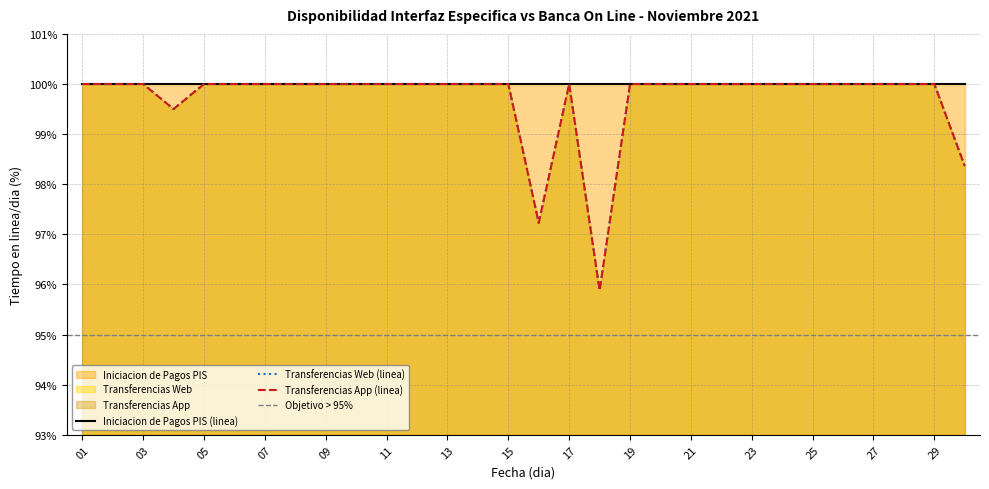

Reading left to right, list all the values displayed in this chart.

Transferencias Web: 01=100.0	02=100.0	03=100.0	04=99.5	05=100.0	06=100.0	07=100.0	08=100.0	09=100.0	10=100.0	11=100.0	12=100.0	13=100.0	14=100.0	15=100.0	16=97.2	17=100.0	18=95.9	19=100.0	20=100.0	21=100.0	22=100.0	23=100.0	24=100.0	25=100.0	26=100.0	27=100.0	28=100.0	29=100.0	30=98.4
Transferencias App: 01=100.0	02=100.0	03=100.0	04=99.5	05=100.0	06=100.0	07=100.0	08=100.0	09=100.0	10=100.0	11=100.0	12=100.0	13=100.0	14=100.0	15=100.0	16=97.2	17=100.0	18=95.9	19=100.0	20=100.0	21=100.0	22=100.0	23=100.0	24=100.0	25=100.0	26=100.0	27=100.0	28=100.0	29=100.0	30=98.4